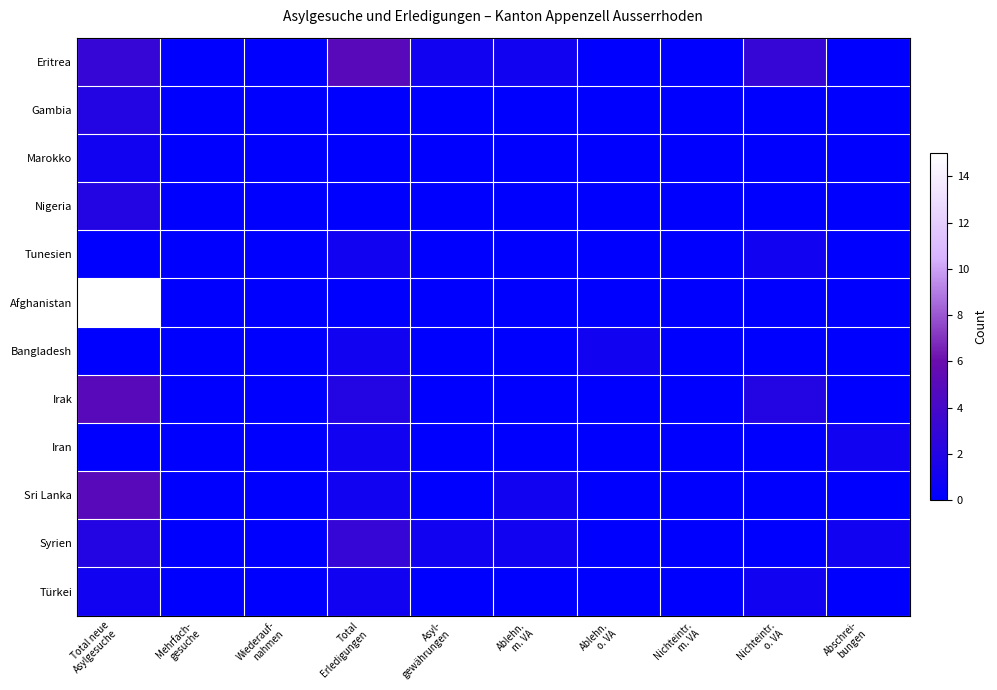

At which category does the chart reach its peak across all series?

Total neue
Asylgesuche